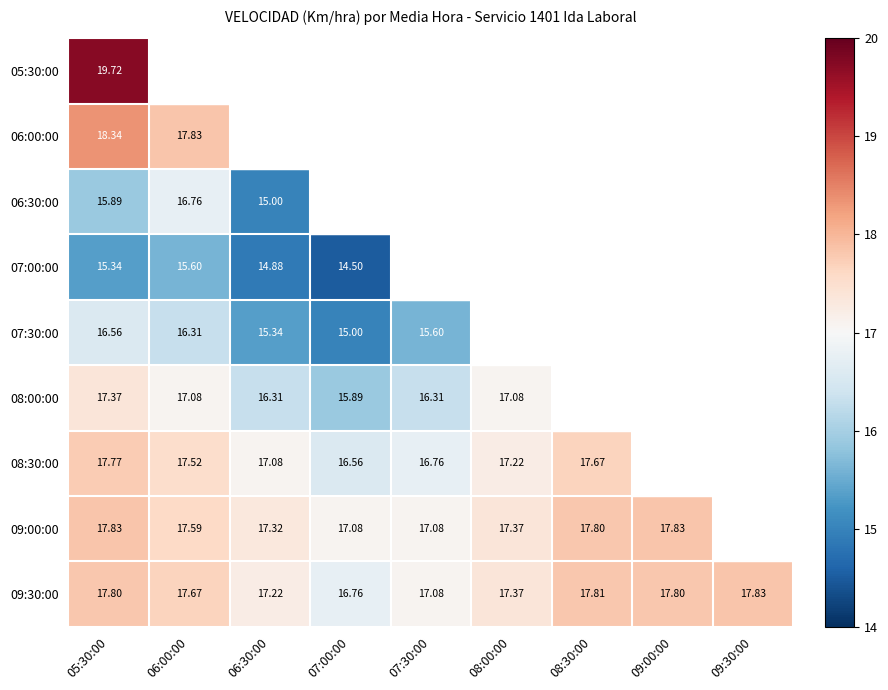

Is the value of 07:00:00 at 05:30:00 greater than the value of 09:00:00 at 08:00:00?

No